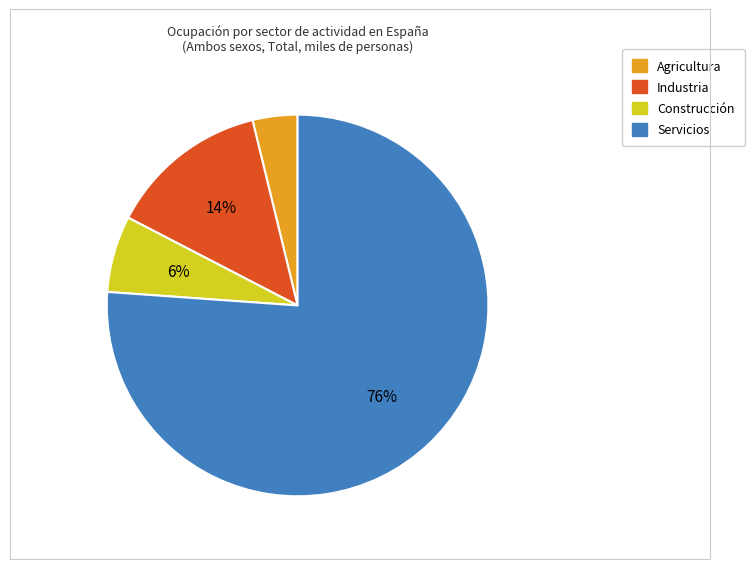

How many segments does this pie chart have?

4